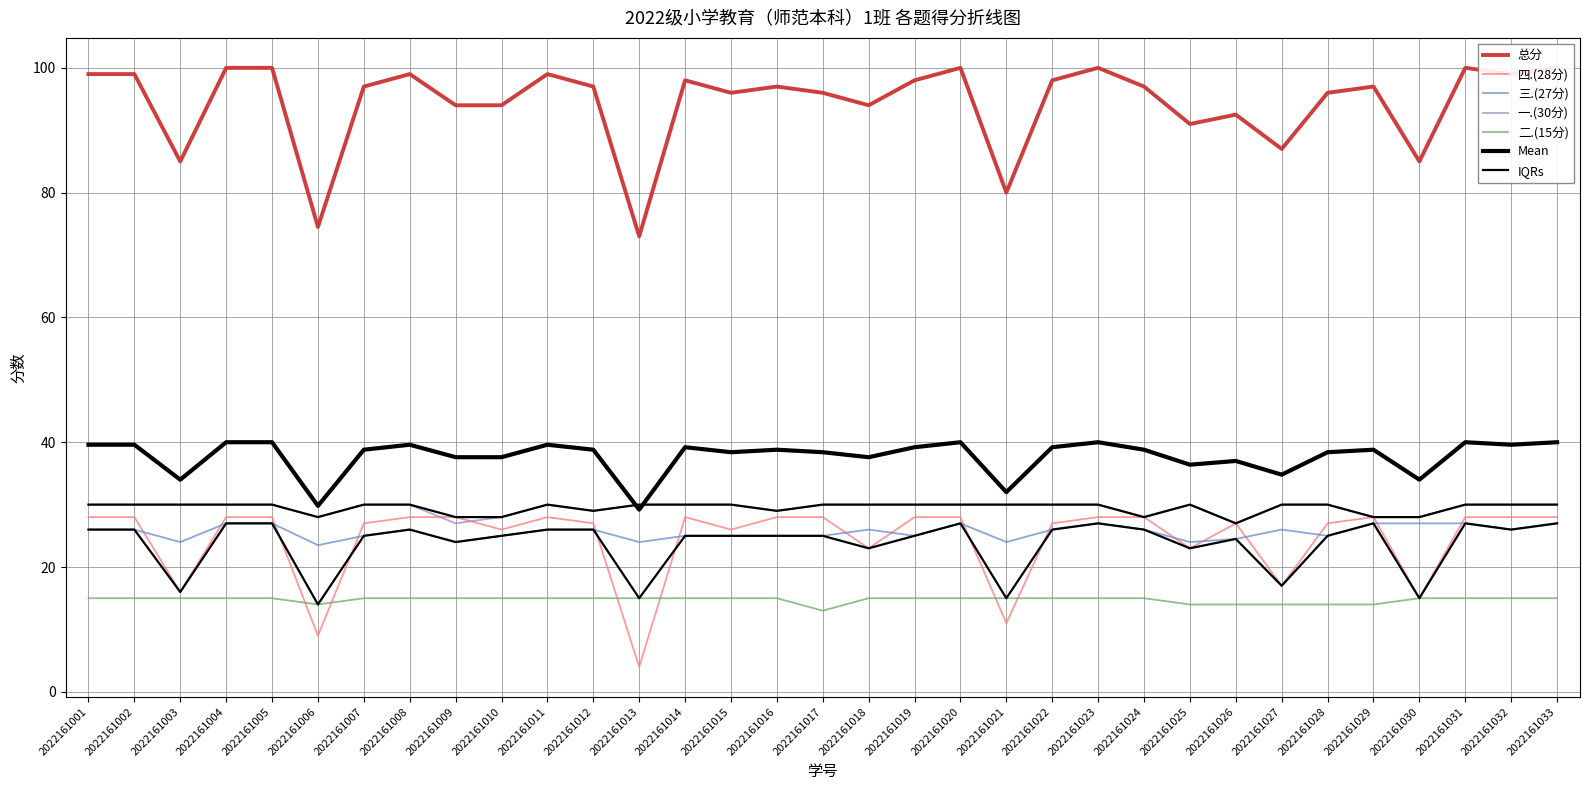

At which label does 三.(27分) first exceed 26?

2022161004